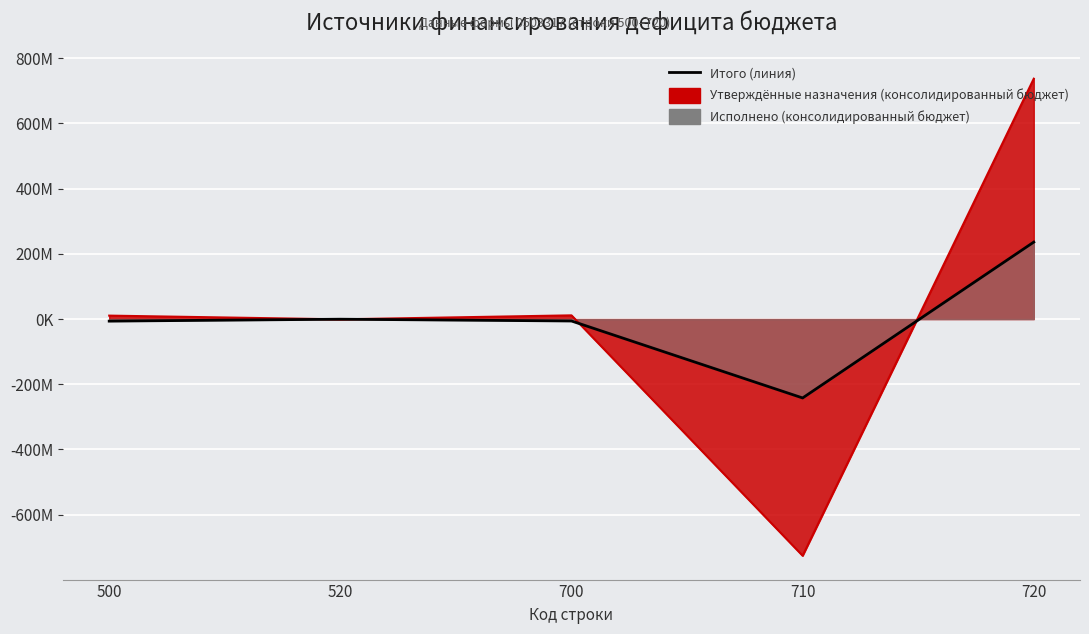

How many positive values are there?

1